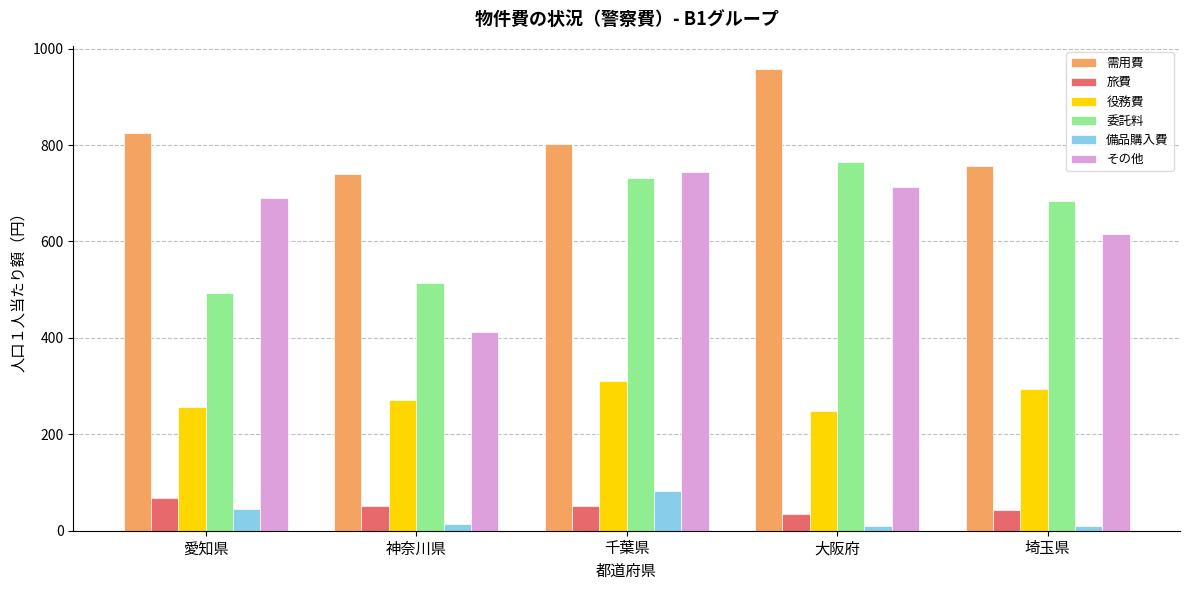

The その他 series shows 322 at 大阪府. True or false?

False